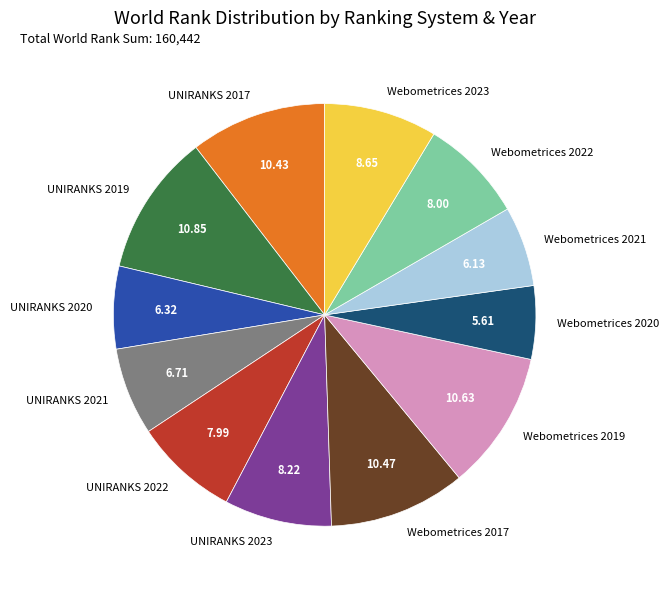

Combined, do UNIRANKS 2020 and UNIRANKS 2022 account for over 50%?

No